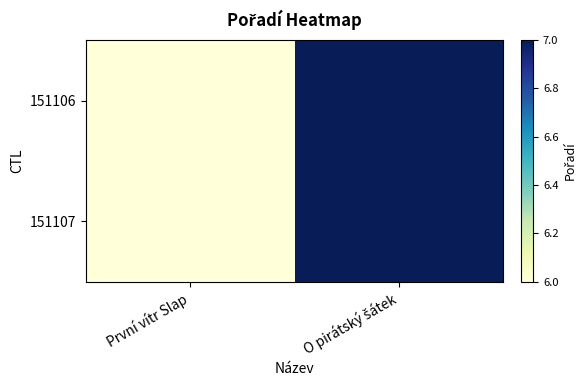

Reading left to right, list all the values displayed in this chart.

151106: První vítr Slap=6	O pirátský šátek=7
151107: První vítr Slap=6	O pirátský šátek=7